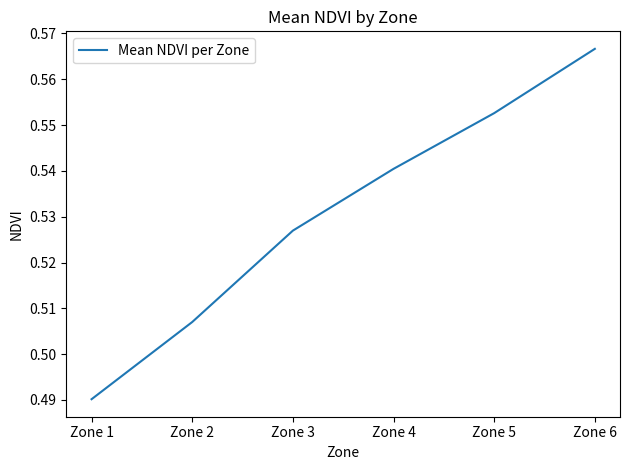

What is the sum of the values at Zone 6 and Zone 1?

1.1